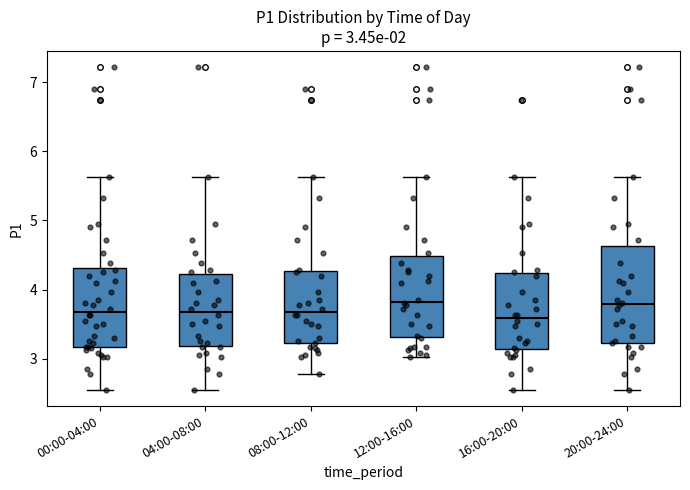

Which box is the tallest, from its lower edge to its upper edge?

20:00-24:00